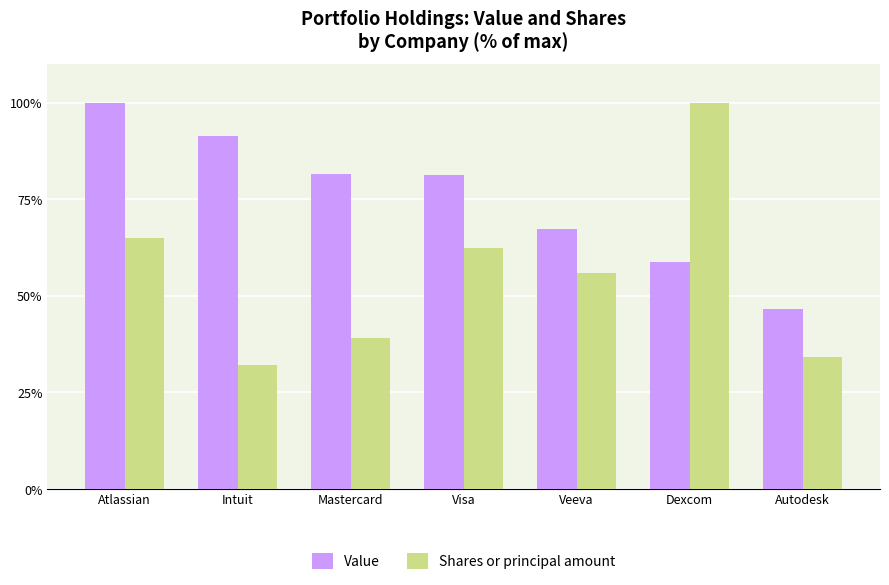

At which label does Shares or principal amount reach its peak?

Dexcom